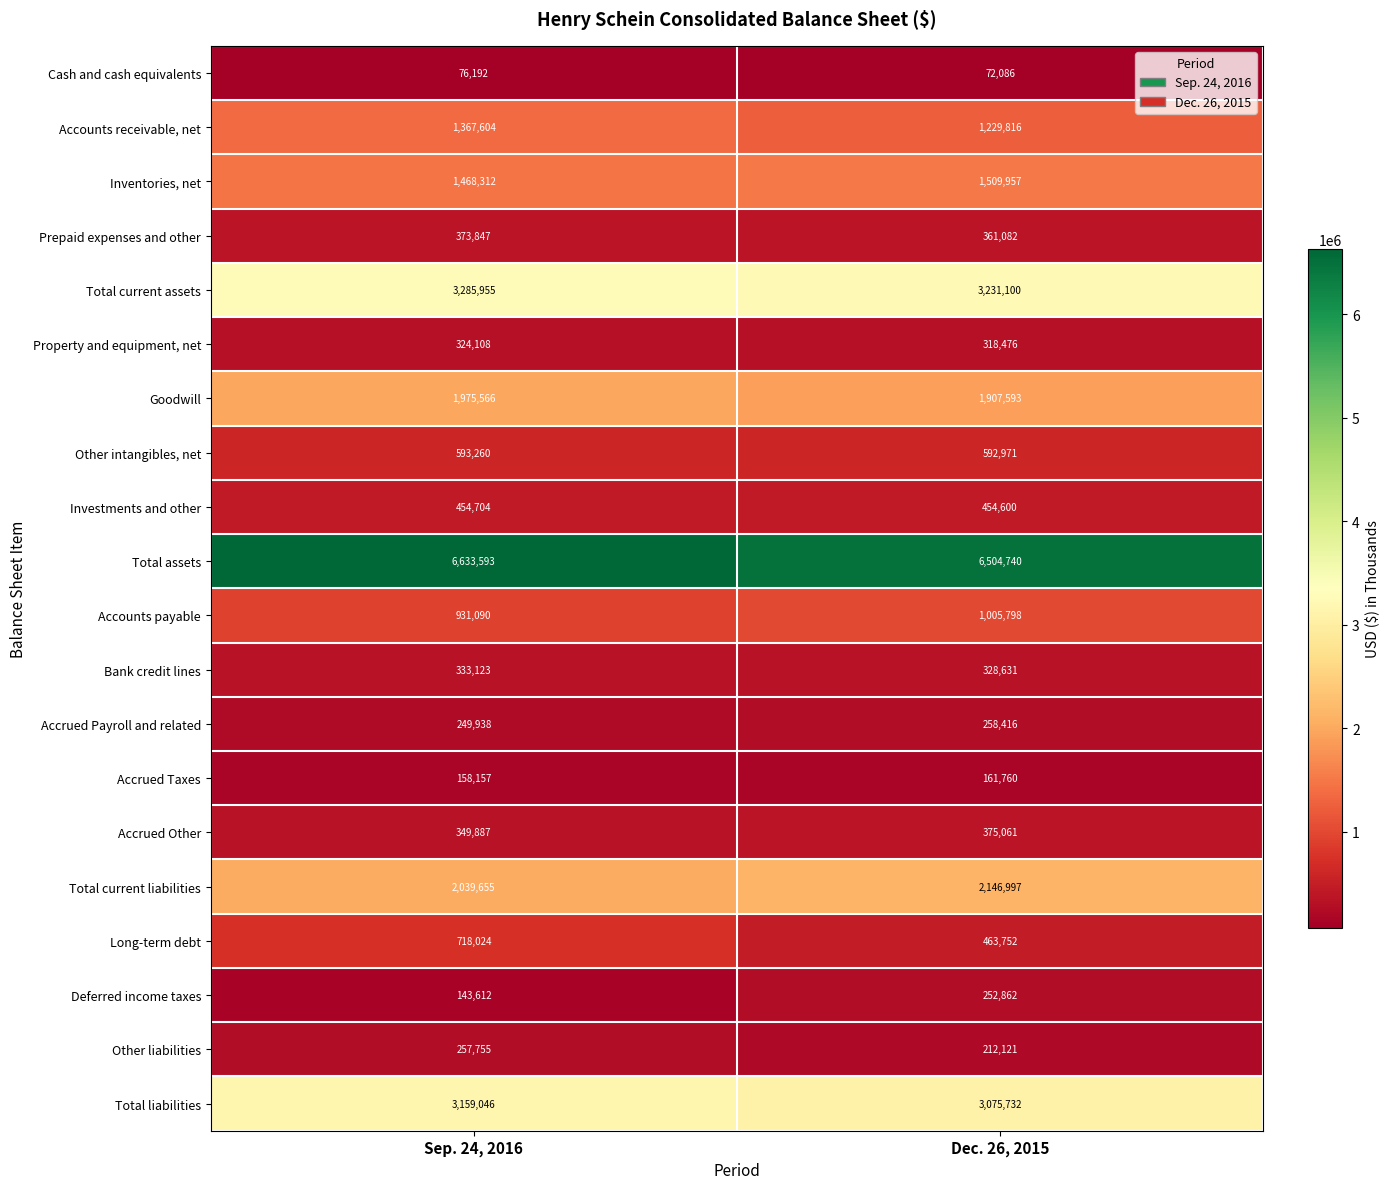

What is the approximate value of Long-term debt at Dec. 26, 2015?

463752